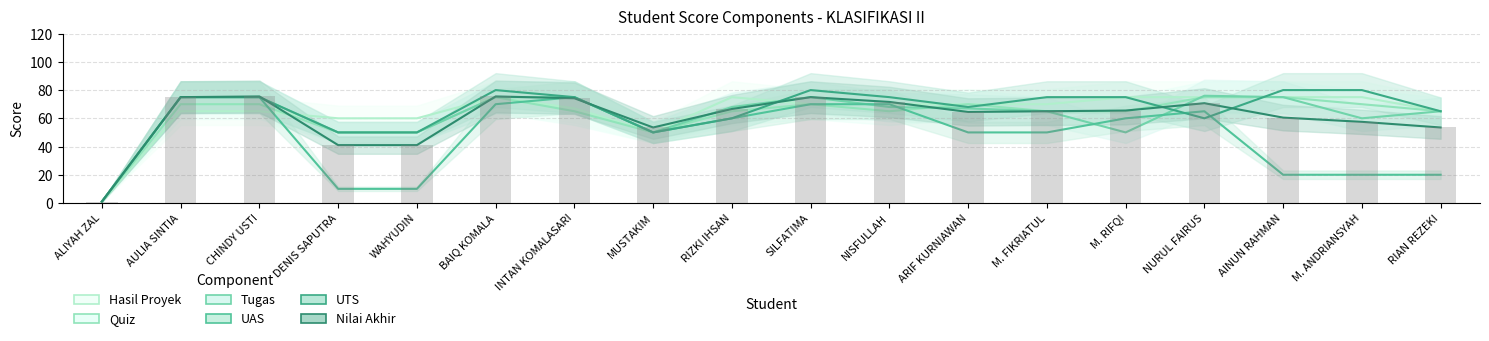

The Nilai Akhir series shows 65.0 at M. FIKRIATUL. True or false?

True